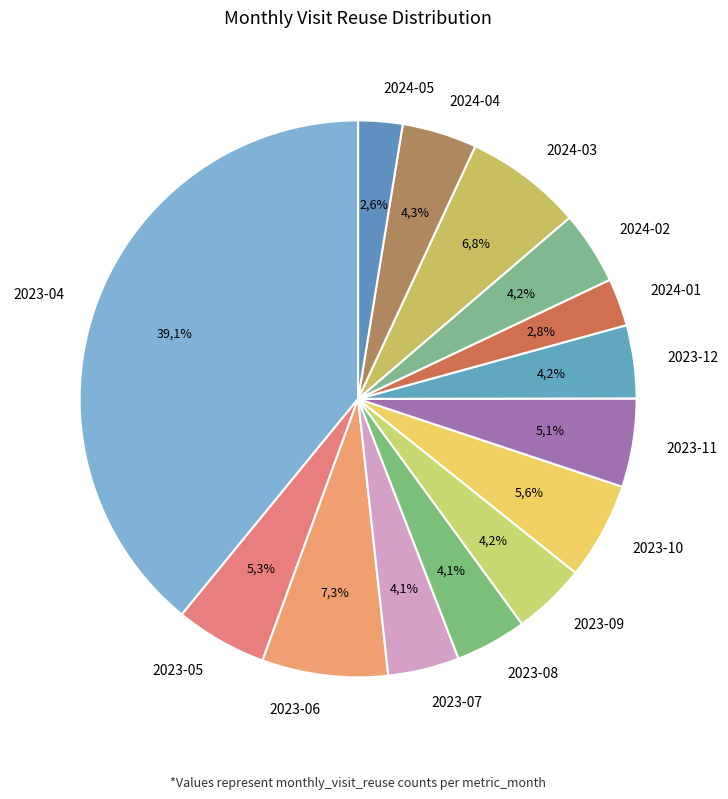

What is the ratio of the value at 2024-01 to the value at 2023-12?

0.7